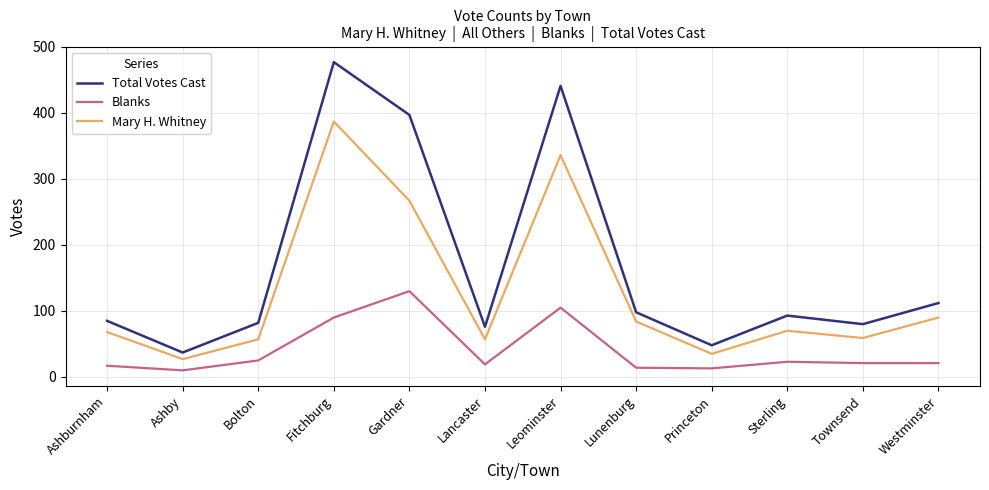

Rank the series by their average value, from lowest to highest.

Blanks, Mary H. Whitney, Total Votes Cast